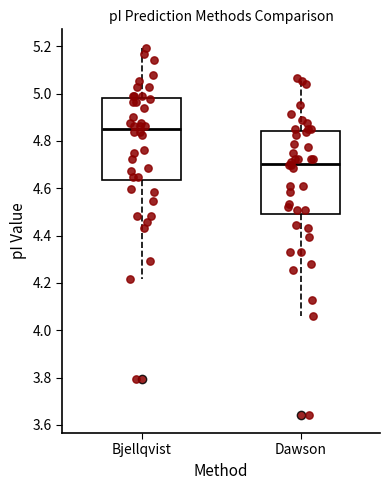

Reading left to right, read every box against the y-axis: the position of its median line, the range the box covers, and the ends of its whiskers. The values are not printed on the chart, so give them approximately, as read against the axis.

Bjellqvist: median 4.86, box 4.64 to 4.98, whiskers 4.22 to 5.20
Dawson: median 4.70, box 4.50 to 4.84, whiskers 4.06 to 5.06